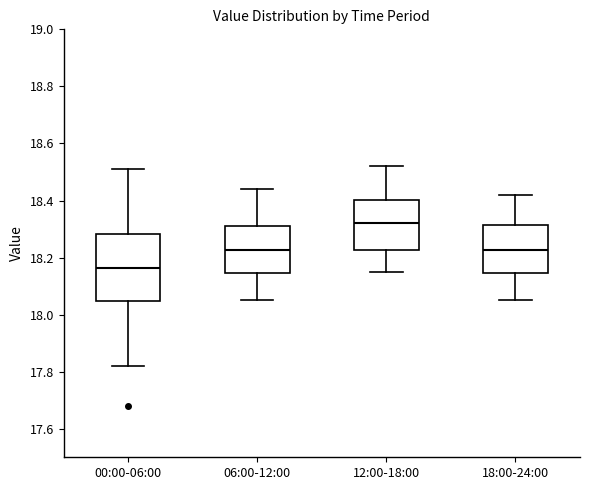

Which box has the highest median line?

12:00-18:00